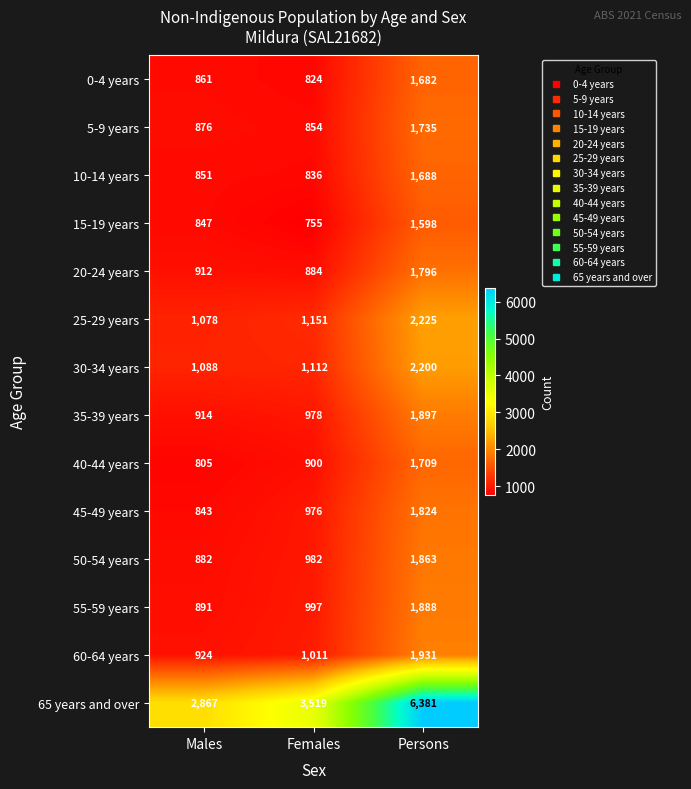

What is the total value across all series at Females?

15779